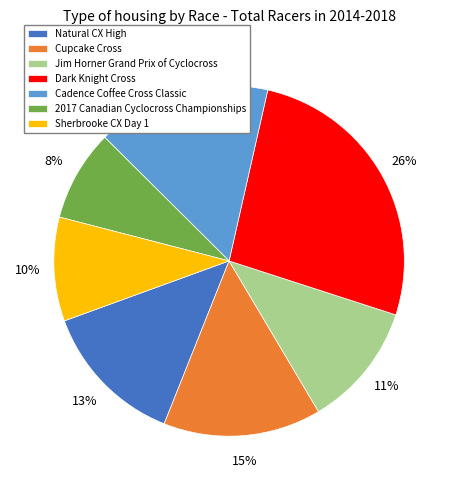

Is it true that Sherbrooke CX Day 1 is 10% of the pie?

True